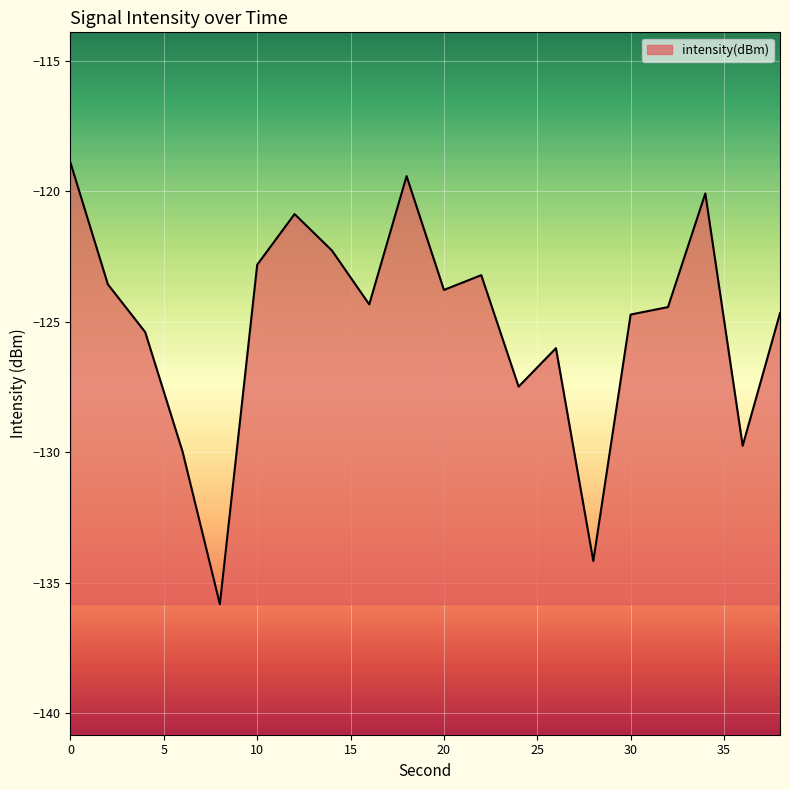

What is the smallest value displayed?

-135.8